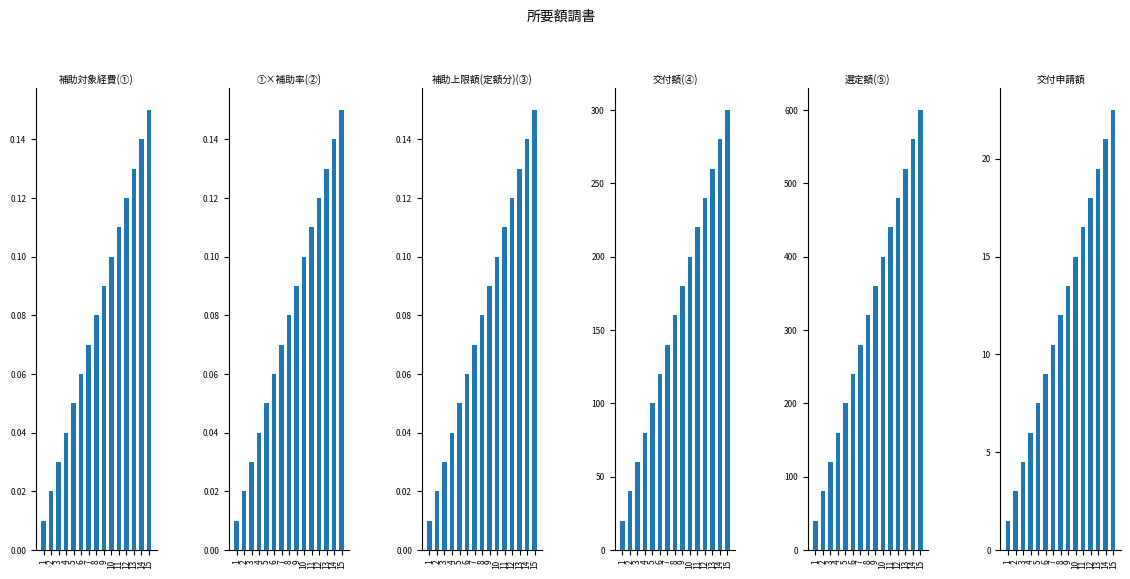

What is the spread (max minus min) of values at 5?

199.9